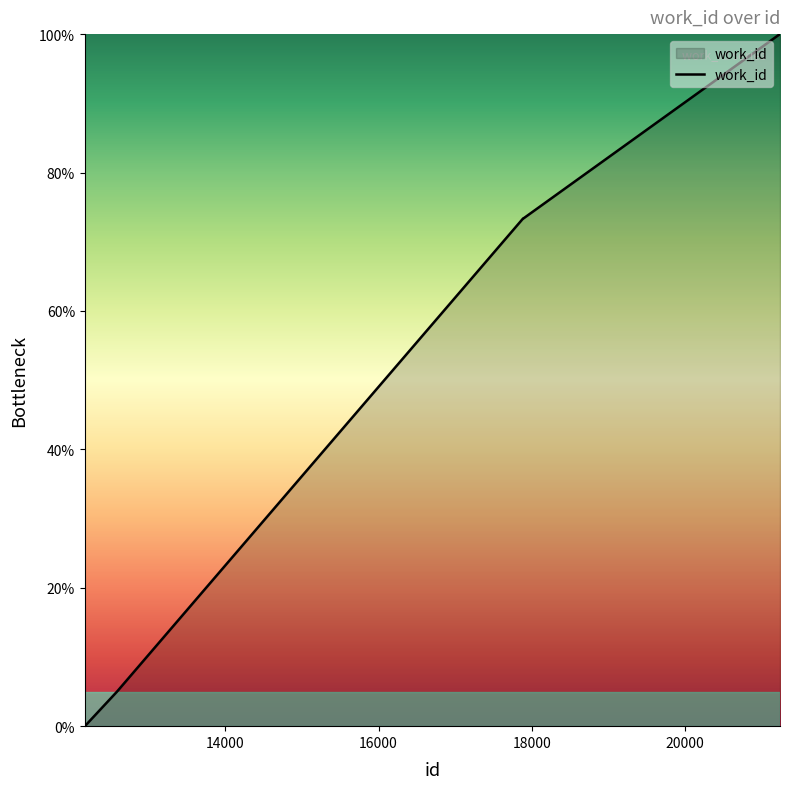

What is the maximum value shown in the chart?

100.0